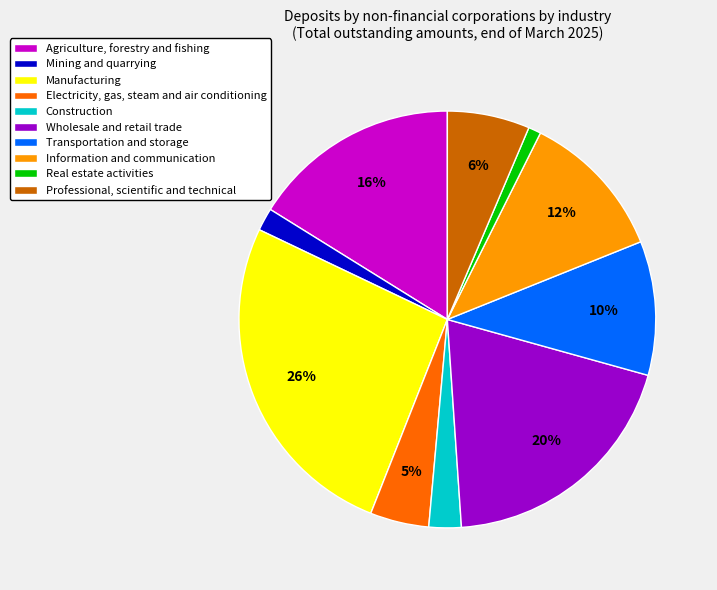

What is the largest slice in the pie chart?

Manufacturing